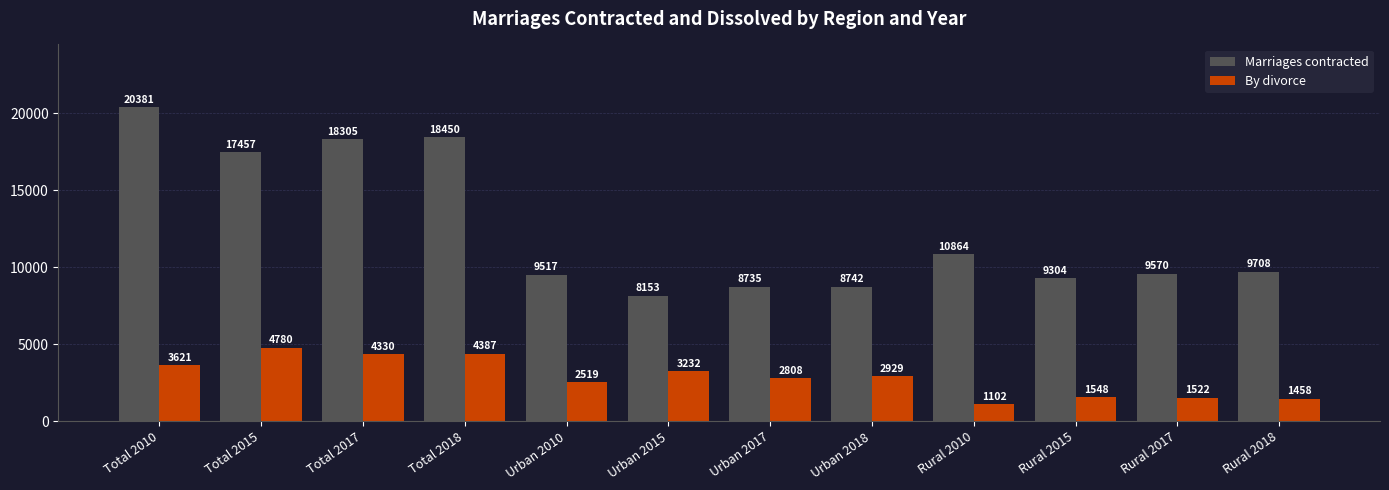

What is the label of the 3rd bar from the left?

Total 2017